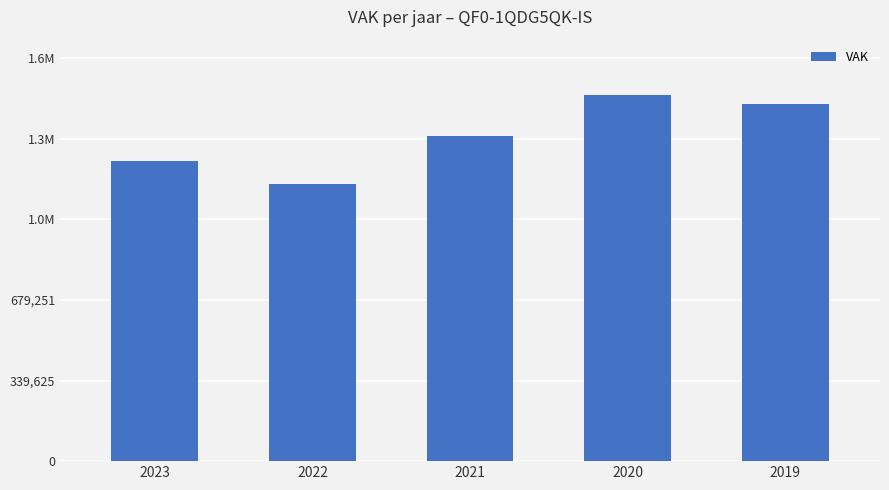

What is the sum of all values?

6849089